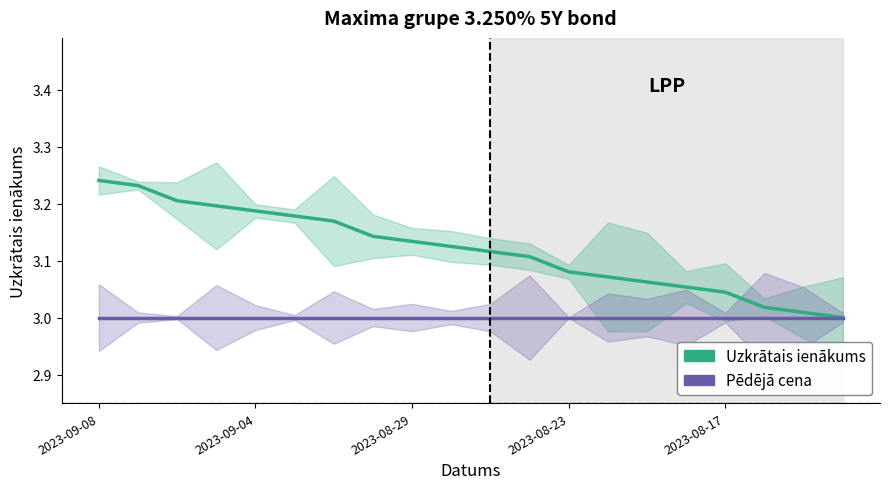

What is the spread (max minus min) of values at 15?

0.1